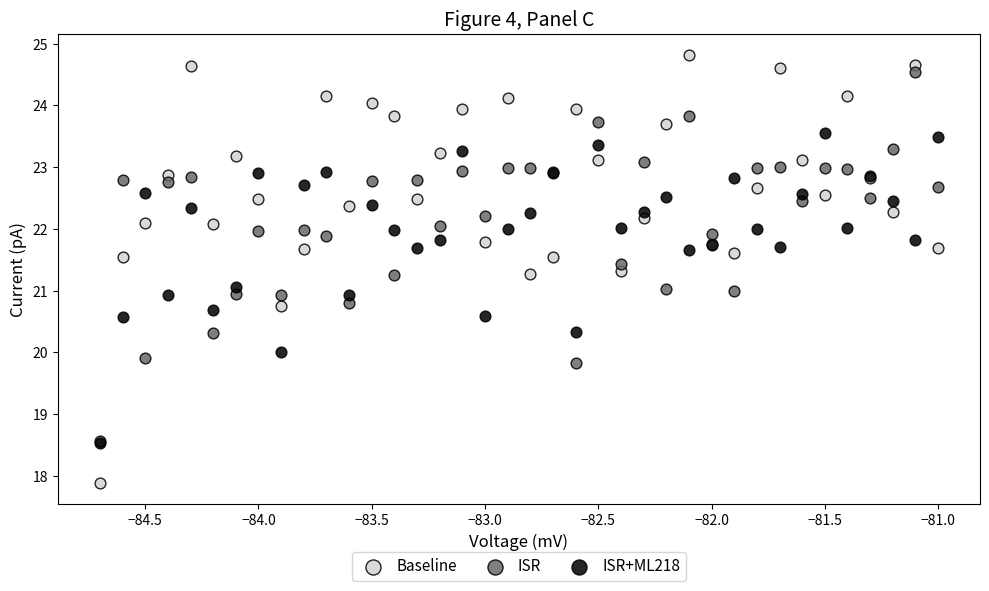

What are all the series names shown in the legend?

Baseline, ISR, ISR+ML218